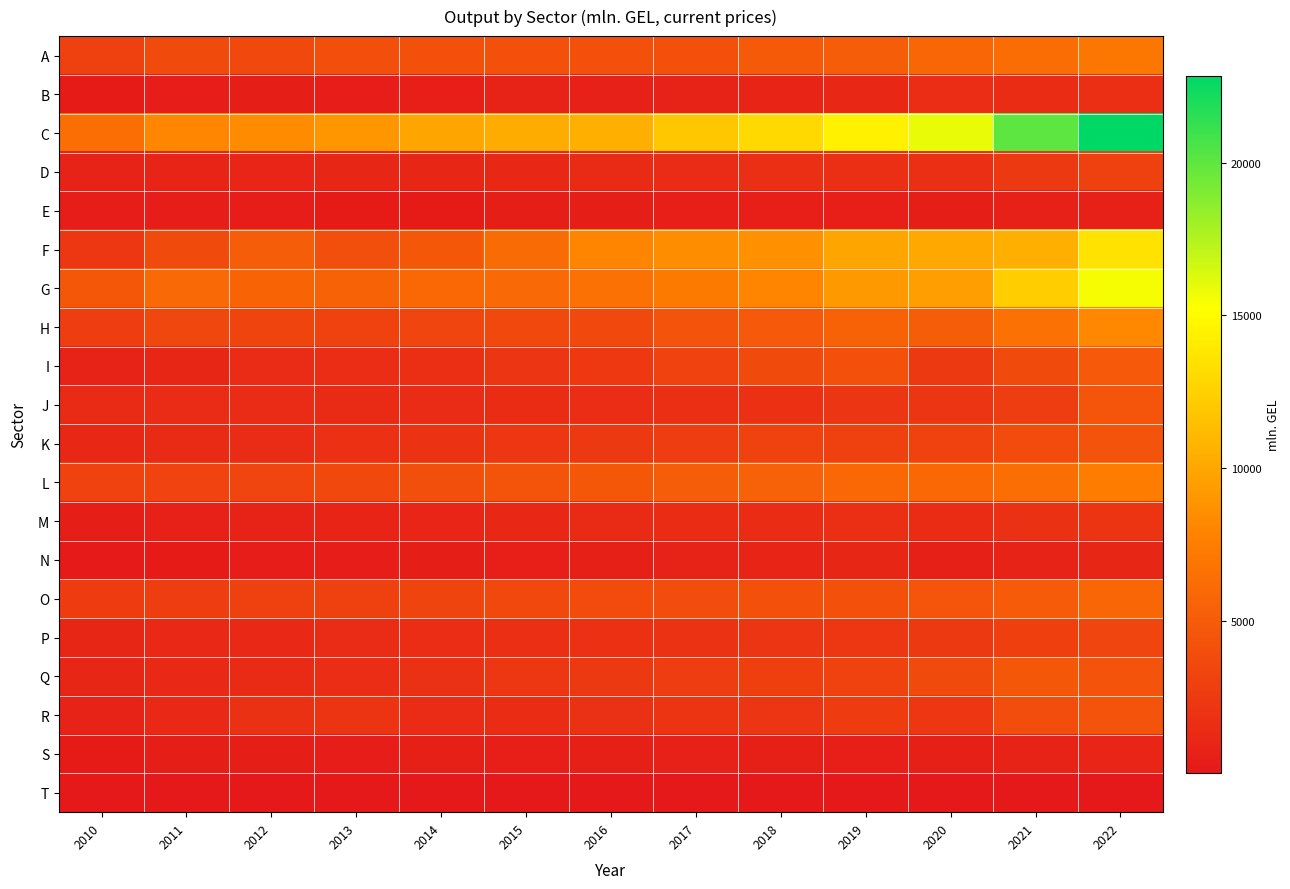

Reading right to left, extract all data points from this chart.

A: 2022=6982.4	2021=6330.6	2020=5759.6	2019=5176.7	2018=4884.7	2017=4160.6	2016=4188.5	2015=4257.8	2014=4256.4	2013=3960.9	2012=3615.2	2011=3737.0	2010=3018.6
B: 2022=1680.8	2021=1529.1	2020=1538.4	2019=1133.3	2018=904.5	2017=799.7	2016=731.5	2015=738.5	2014=473.1	2013=357.8	2012=400.6	2011=362.1	2010=283.7
C: 2022=22855.8	2021=20030.3	2020=15842.2	2019=14441.6	2018=13037.5	2017=11950.6	2016=10502.0	2015=10333.5	2014=9915.3	2013=9021.1	2012=8380.2	2011=8124.8	2010=6401.2
D: 2022=3013.6	2021=2480.6	2020=1662.1	2019=1677.2	2018=1632.5	2017=1360.9	2016=1276.4	2015=1121.2	2014=1072.4	2013=1006.0	2012=918.1	2011=910.5	2010=744.7
E: 2022=661.2	2021=725.6	2020=438.8	2019=532.7	2018=479.3	2017=484.7	2016=415.0	2015=398.1	2014=248.2	2013=271.4	2012=327.4	2011=315.6	2010=316.7
F: 2022=13548.0	2021=10510.2	2020=10053.6	2019=9866.8	2018=8593.3	2017=8418.3	2016=7971.3	2015=6153.4	2014=4721.6	2013=4061.2	2012=5155.9	2011=3702.9	2010=2278.0
G: 2022=15499.9	2021=12326.0	2020=9529.6	2019=9152.3	2018=8045.9	2017=7334.5	2016=6570.9	2015=6061.2	2014=5920.6	2013=5480.7	2012=5628.2	2011=6025.4	2010=4710.5
H: 2022=8161.1	2021=6603.6	2020=5173.0	2019=5511.1	2018=4806.7	2017=4321.5	2016=3657.1	2015=3652.3	2014=3400.9	2013=3114.3	2012=3286.1	2011=3452.1	2010=2712.7
I: 2022=4765.5	2021=3728.4	2020=2441.9	2019=4279.6	2018=3721.1	2017=3098.5	2016=2413.5	2015=2130.0	2014=1690.6	2013=1567.9	2012=1402.7	2011=1076.5	2010=817.8
J: 2022=4501.5	2021=2776.7	2020=2116.7	2019=2133.3	2018=1790.4	2017=1696.6	2016=1571.8	2015=1530.8	2014=1403.2	2013=1327.8	2012=1399.0	2011=1364.8	2010=1336.0
K: 2022=4364.6	2021=3776.4	2020=3063.3	2019=3031.9	2018=3141.2	2017=2777.8	2016=2455.3	2015=2292.3	2014=1920.2	2013=1758.9	2012=1442.3	2011=1276.0	2010=1173.8
L: 2022=7462.0	2021=6396.5	2020=5988.3	2019=5972.6	2018=5413.4	2017=5144.2	2016=4747.4	2015=4464.7	2014=4071.4	2013=3673.6	2012=3331.2	2011=3232.4	2010=3073.2
M: 2022=2014.7	2021=1835.1	2020=1515.7	2019=1643.9	2018=1531.5	2017=1460.2	2016=1331.7	2015=1169.9	2014=967.2	2013=885.1	2012=819.6	2011=647.3	2010=381.1
N: 2022=1063.2	2021=763.2	2020=622.3	2019=1042.6	2018=895.6	2017=754.7	2016=591.3	2015=512.2	2014=434.1	2013=343.8	2012=310.2	2011=263.7	2010=188.3
O: 2022=5793.2	2021=4932.5	2020=4484.9	2019=4266.6	2018=4217.3	2017=3880.1	2016=3789.9	2015=3560.8	2014=3319.0	2013=3029.4	2012=3018.3	2011=2804.4	2010=2656.8
P: 2022=3353.0	2021=2933.3	2020=2477.4	2019=2287.7	2018=2088.8	2017=1913.0	2016=1785.0	2015=1682.2	2014=1556.6	2013=1390.4	2012=1217.7	2011=1223.9	2010=1071.8
Q: 2022=4349.6	2021=4737.7	2020=3752.8	2019=3142.8	2018=2931.8	2017=2719.1	2016=2516.9	2015=2295.0	2014=1863.2	2013=1542.7	2012=1342.7	2011=1237.1	2010=1033.2
R: 2022=4306.4	2021=3903.4	2020=2312.7	2019=2676.2	2018=2117.5	2017=1998.9	2016=1886.8	2015=1497.6	2014=1436.5	2013=2038.3	2012=1884.4	2011=1241.5	2010=763.2
S: 2022=1000.3	2021=763.7	2020=563.7	2019=549.5	2018=626.3	2017=707.5	2016=567.9	2015=483.0	2014=585.4	2013=354.0	2012=405.4	2011=406.1	2010=287.8
T: 2022=71.4	2021=47.5	2020=57.7	2019=44.8	2018=36.9	2017=35.0	2016=34.2	2015=31.0	2014=31.0	2013=32.3	2012=32.0	2011=27.5	2010=22.0